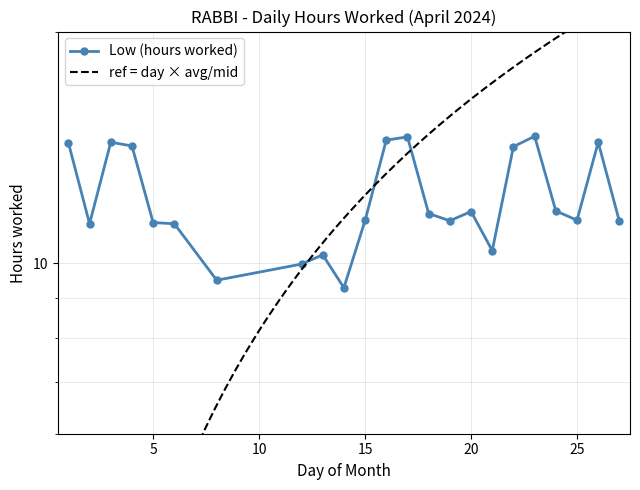

Reading left to right, extract all data points from this chart.

1=14.3	2=11.2	3=14.4	4=14.2	5=11.3	6=11.2	8=9.5	12=10.0	13=10.2	14=9.3	15=11.4	16=14.4	17=14.6	18=11.6	19=11.3	20=11.7	21=10.4	22=14.2	23=14.6	24=11.7	25=11.4	26=14.4	27=11.3